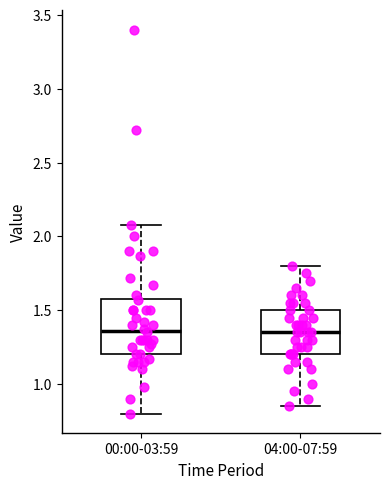

Reading left to right, transcribe this box plot: for each box, give where its median line is, the range the box spans, and where its two whiskers end, as read against the y-axis. The values are not printed on the chart, so give them approximately, as read against the axis.

00:00-03:59: median 1.35, box 1.20 to 1.60, whiskers 0.80 to 2.10
04:00-07:59: median 1.35, box 1.20 to 1.50, whiskers 0.85 to 1.80